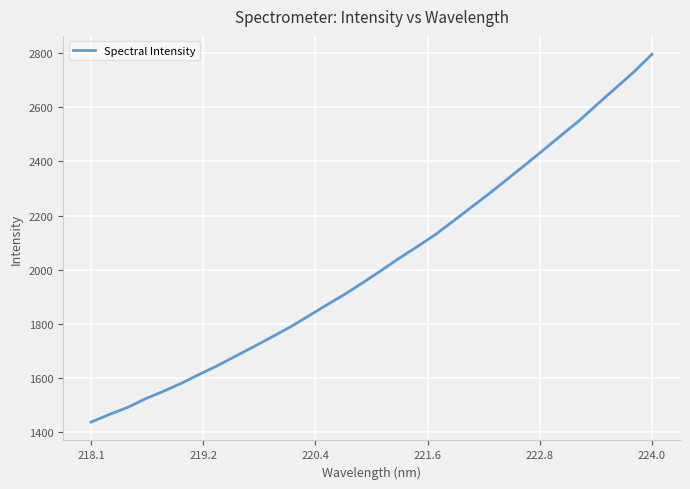

What is the smallest value displayed?

1438.4